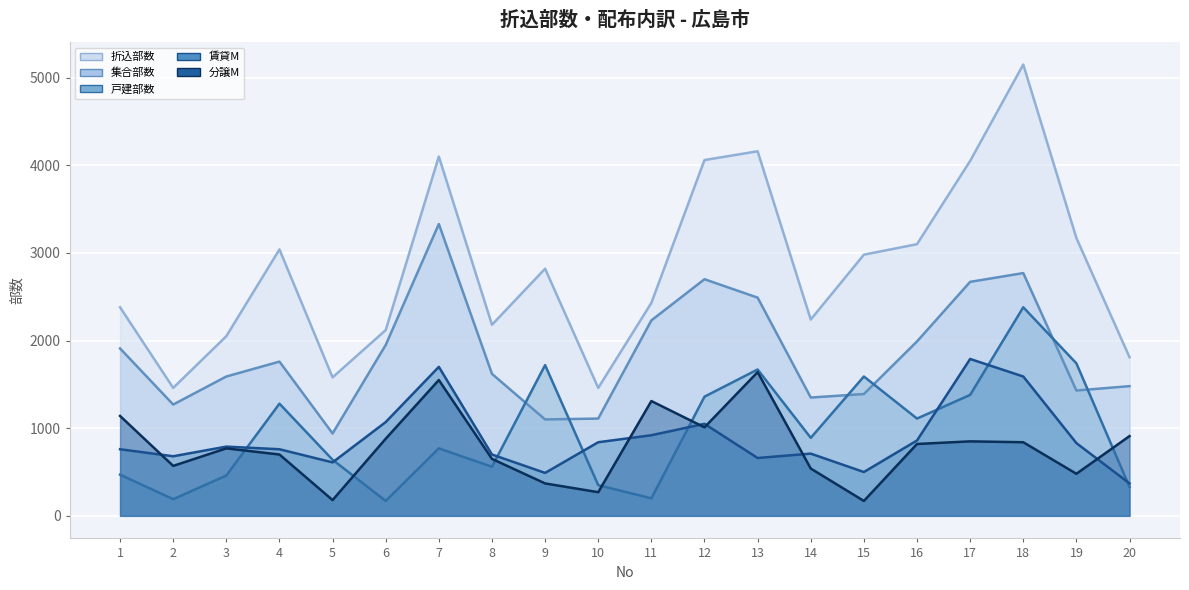

What is the lowest value of the 賃貸M series?

370